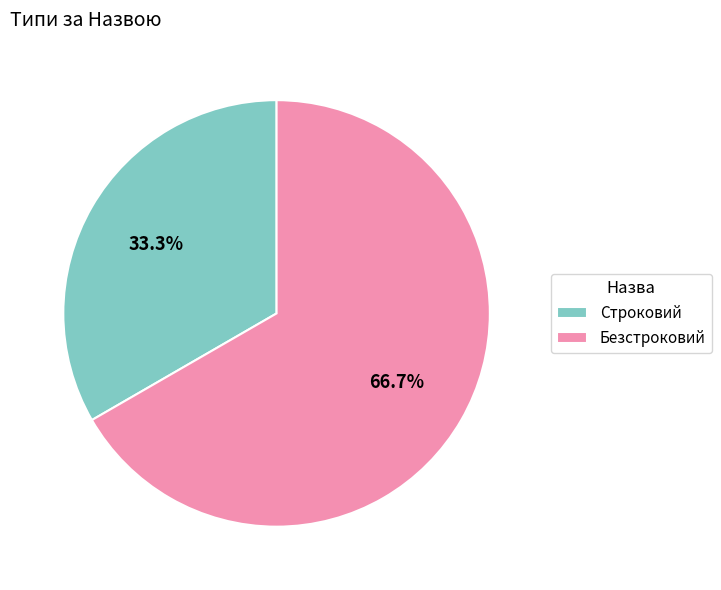

Combined, do Безстроковий and Строковий account for over 50%?

Yes